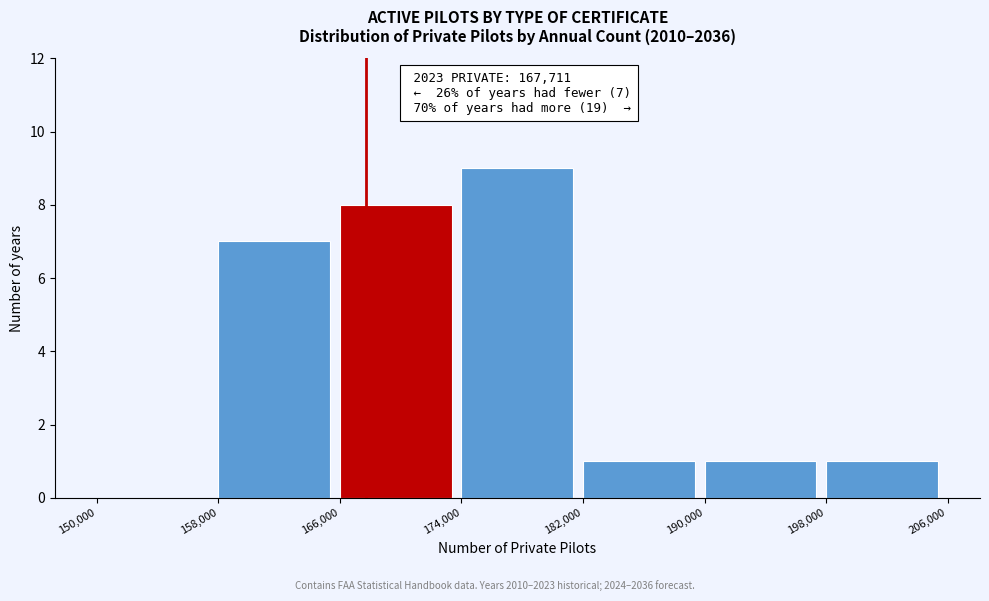

Which range on the x-axis has the tallest bar?

174,000 to 182,000